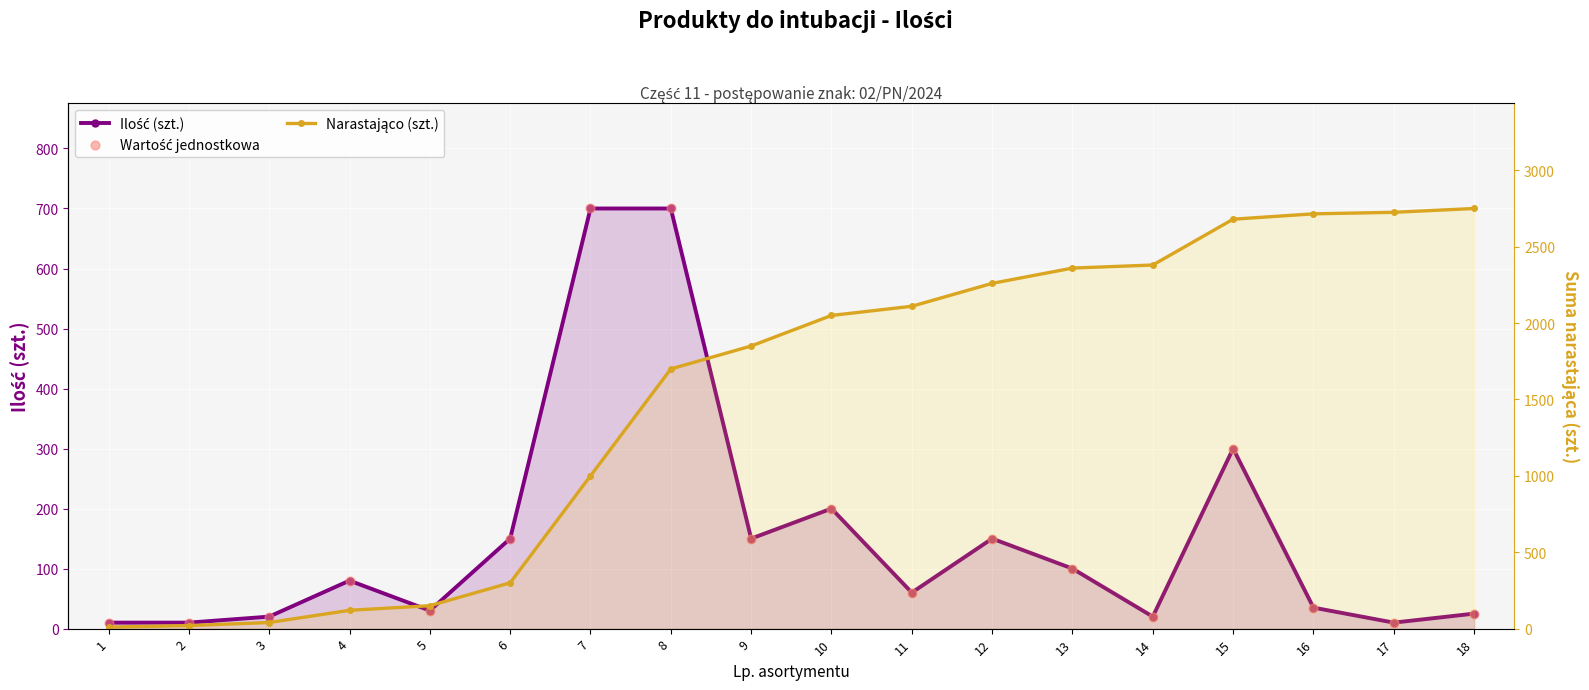

Which series reaches the maximum Y coordinate?

Narastająco (szt.)